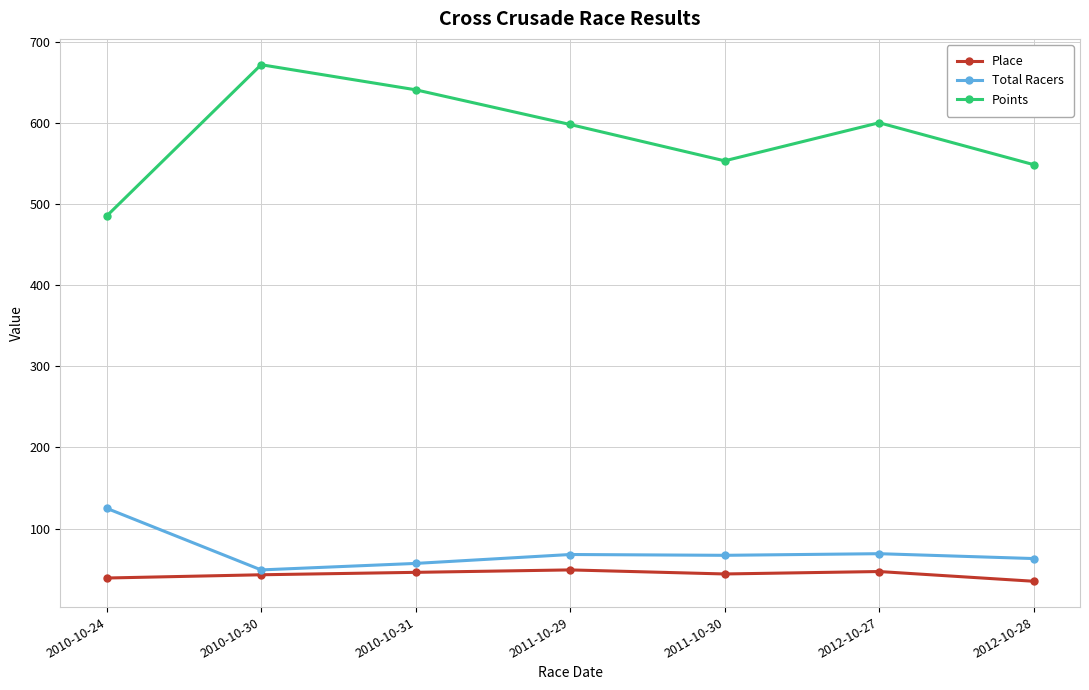

At 2010-10-24, list the series in order from largest to smallest.

Points, Total Racers, Place